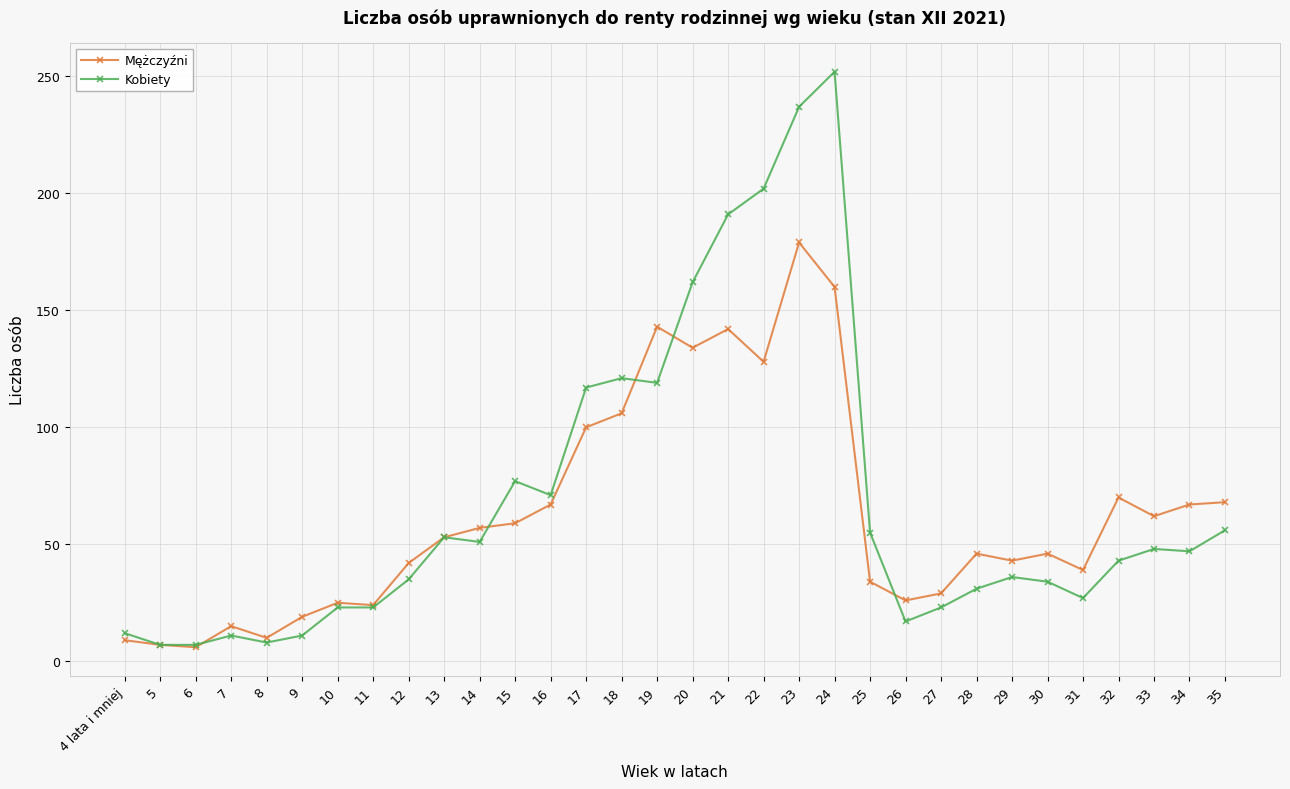

What is the sum of the Mężczyźni values at 21 and 17?

242